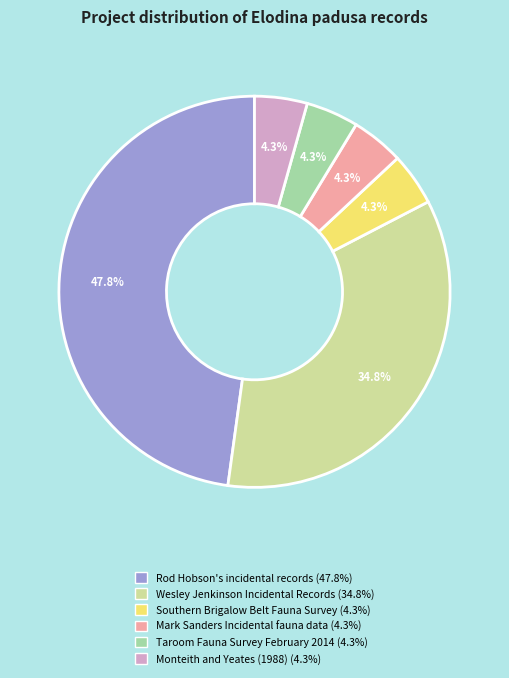

What is the largest slice in the pie chart?

Rod Hobson's incidental records